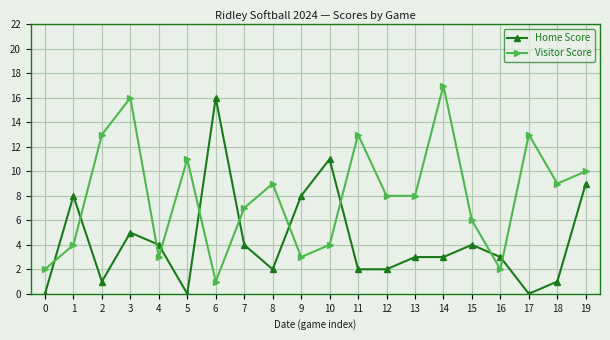

Rank the series by their average value, from highest to lowest.

Visitor Score, Home Score